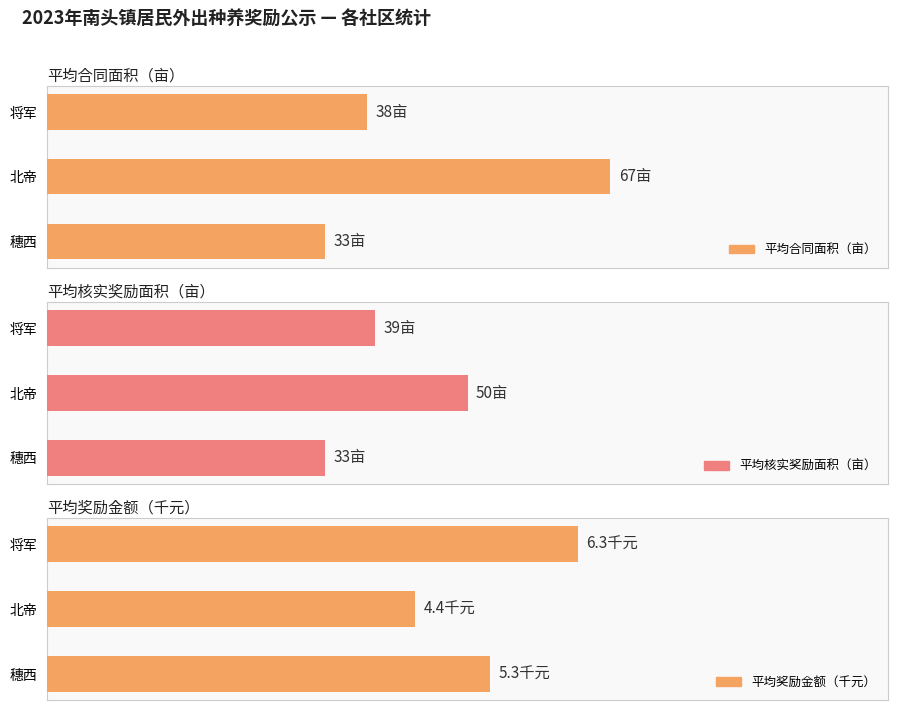

What is the average value of the 平均奖励金额（千元） series?

5.3